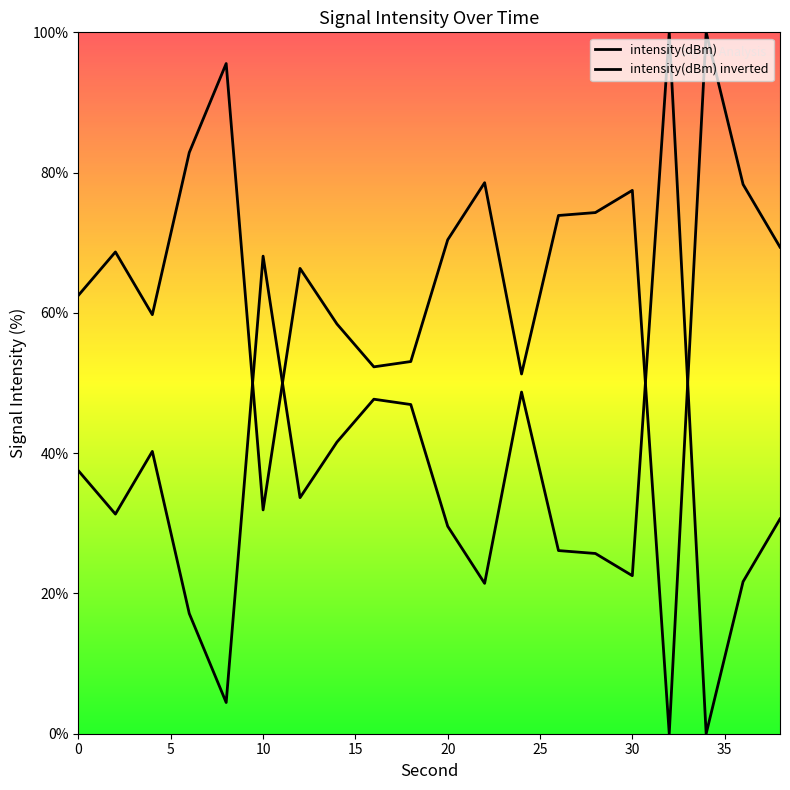

Between 4 and 2, which is larger?

4